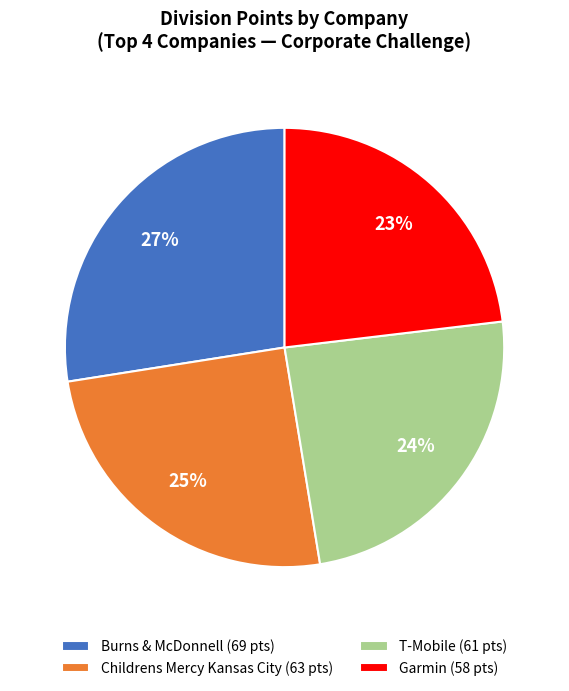

What is the smallest slice in the pie chart?

Garmin (58 pts)